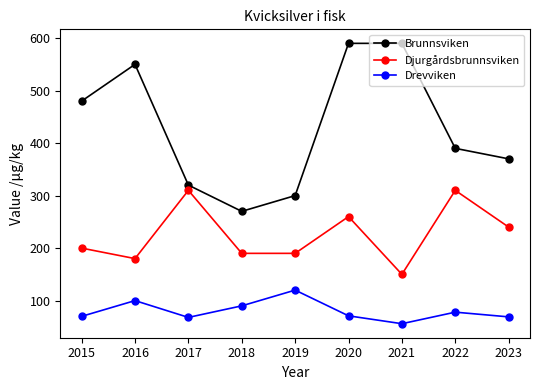

What are all the series names shown in the legend?

Brunnsviken, Djurgårdsbrunnsviken, Drevviken